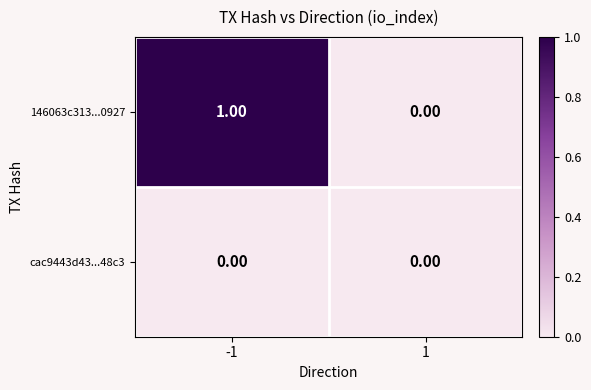

How many data points does each series have?

2